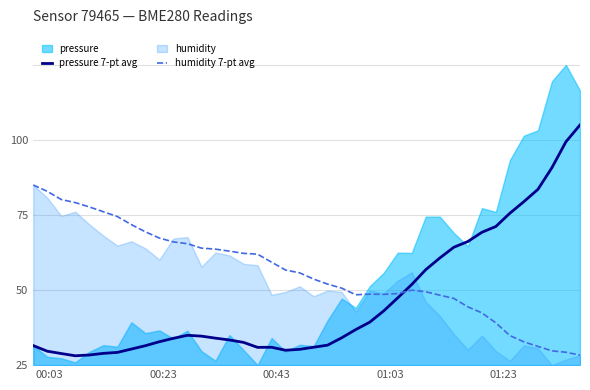

Which series has the largest total across all categories?

humidity 7-pt avg